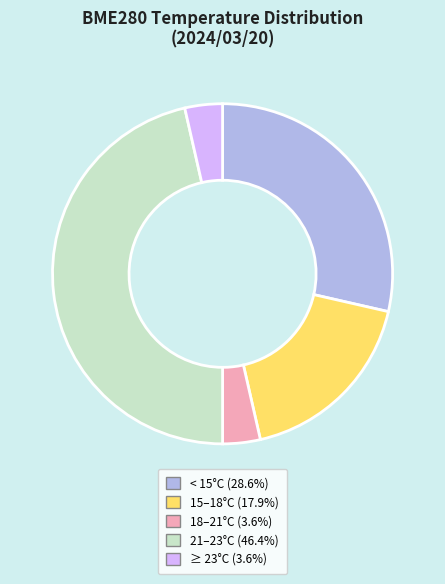

Does any single category account for the majority?

No